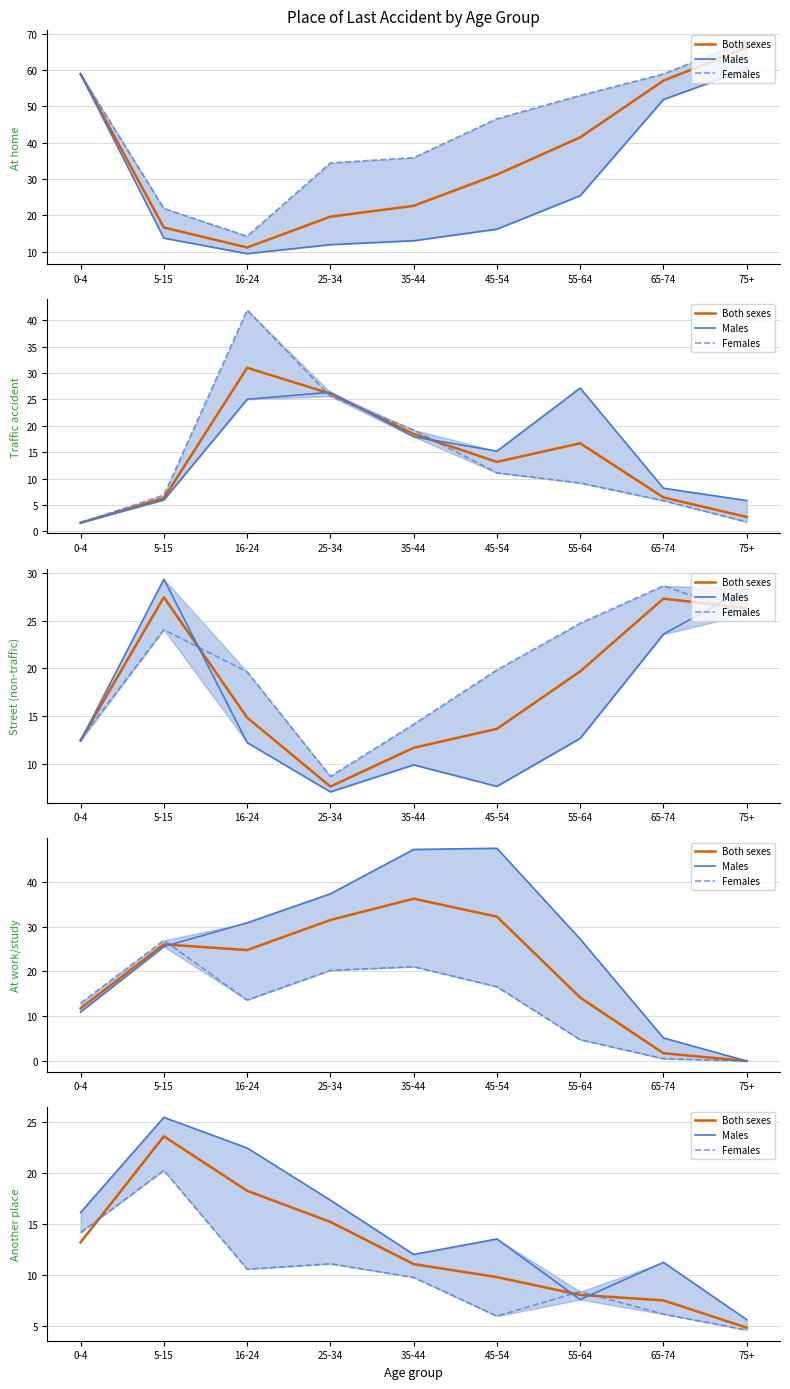

What position from the left is 65-74?

8